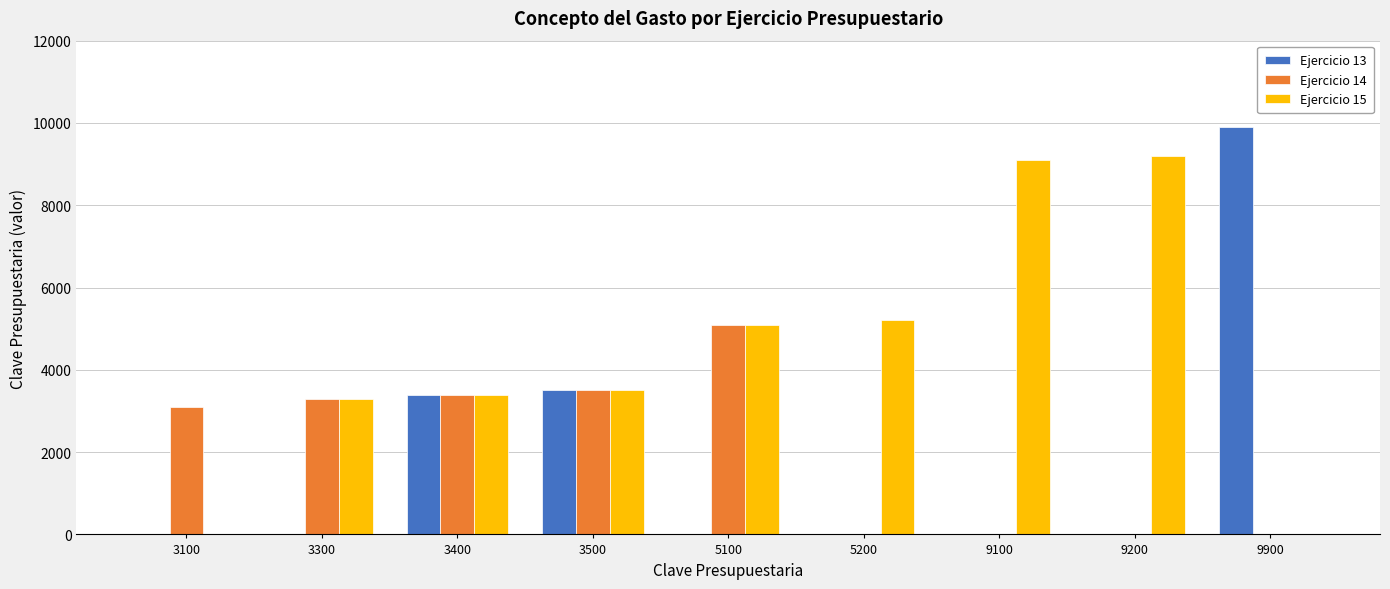

The value of Ejercicio 13 at 5100 is 0. True or false?

True